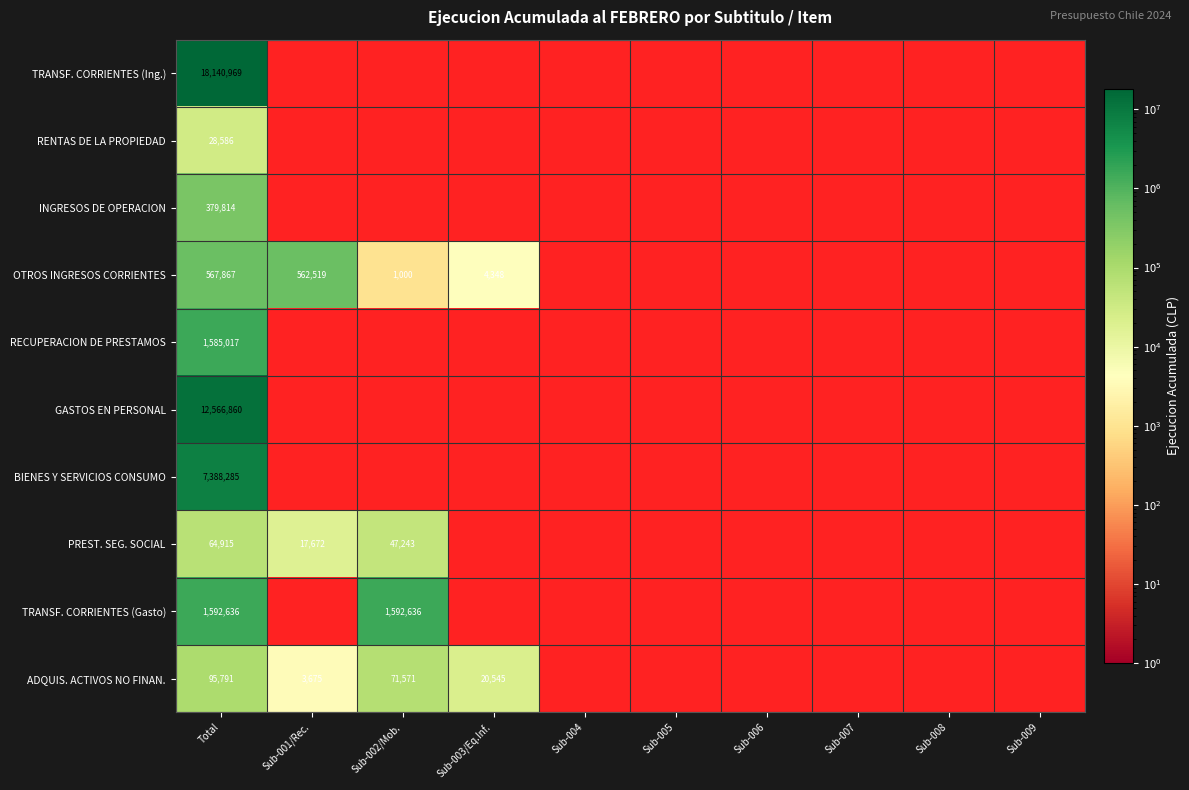

True or false: BIENES Y SERVICIOS CONSUMO has a value of 11071730 at Total.

False